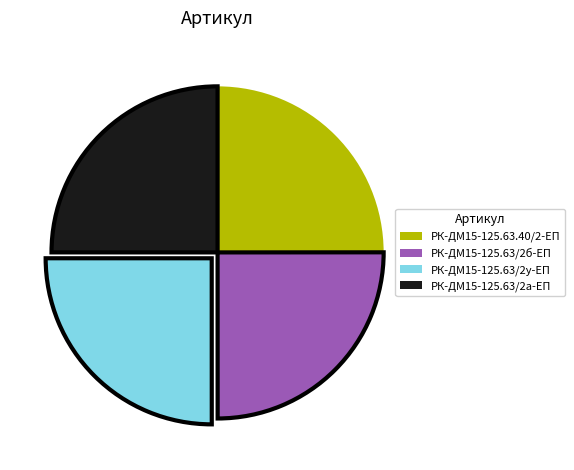

True or false: РК-ДМ15-125.63/2а-ЕП accounts for 25% of the total.

True